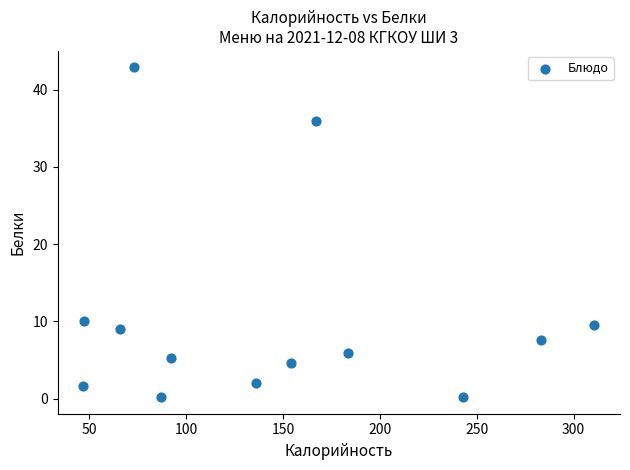

What is the range of X values (max minus min)?

263.9